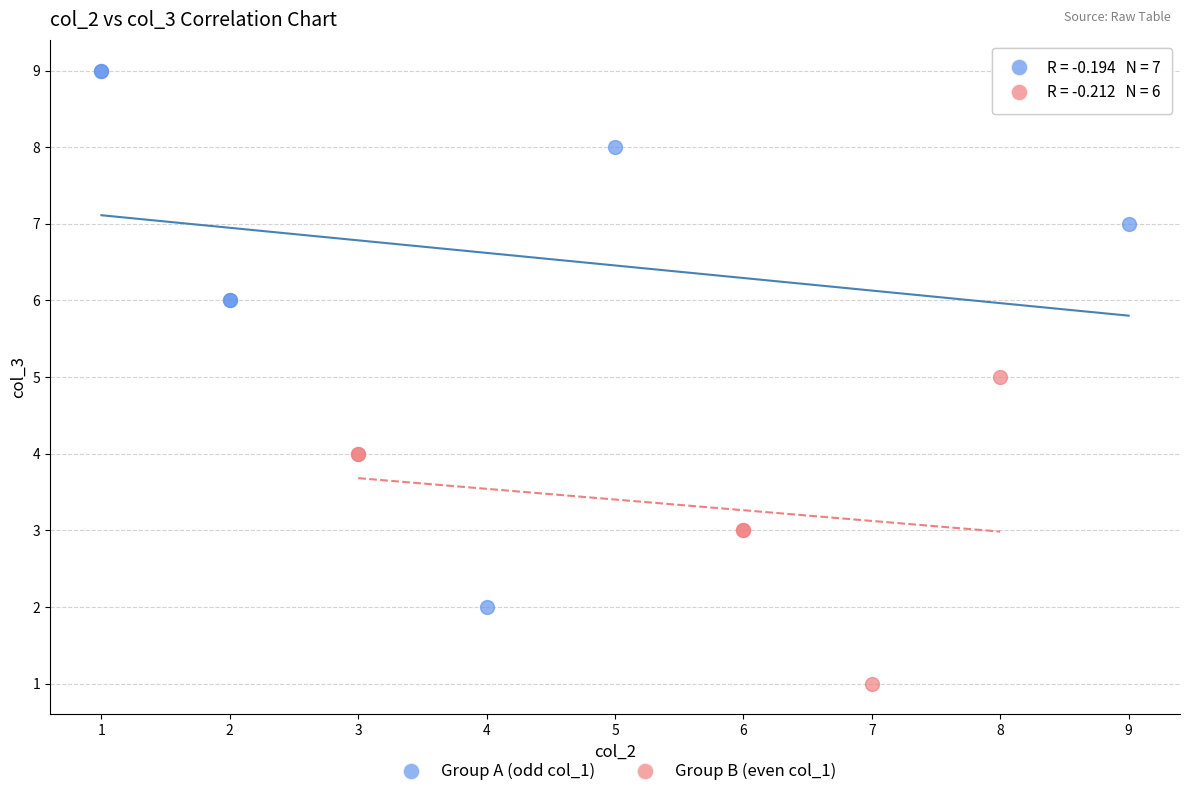

Which series contains the lowest Y value?

Group B (even col_1)